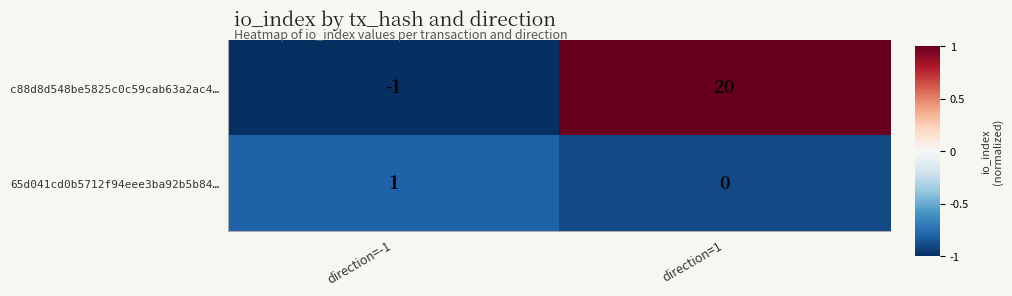

What is the sum of all c88d8d548be5825c0c59cab63a2ac4… values?

19